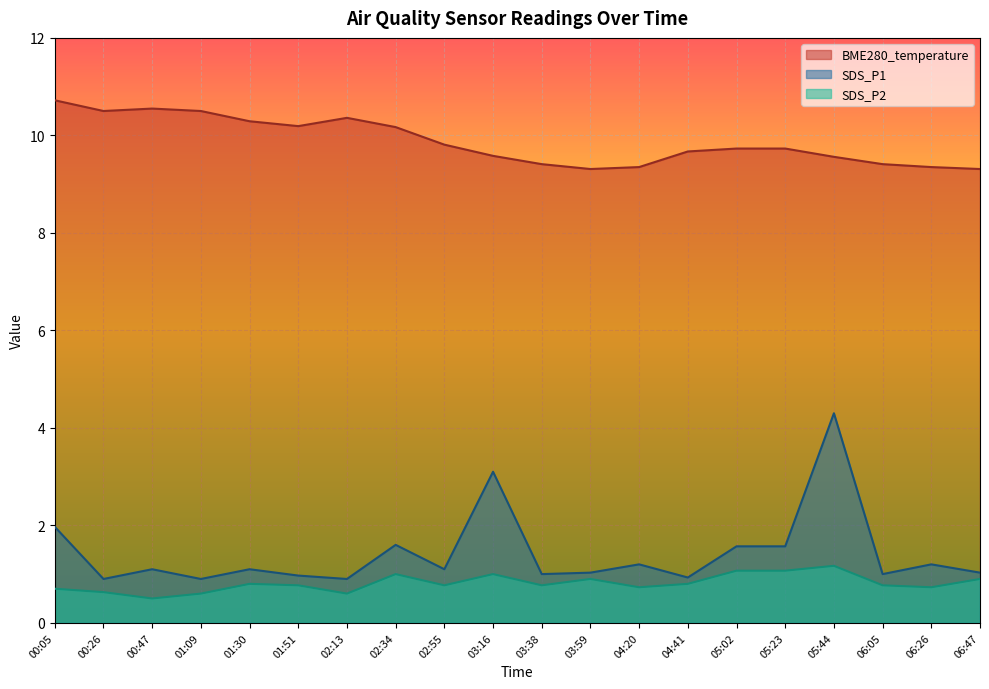

At which label does SDS_P2 reach its minimum?

00:47